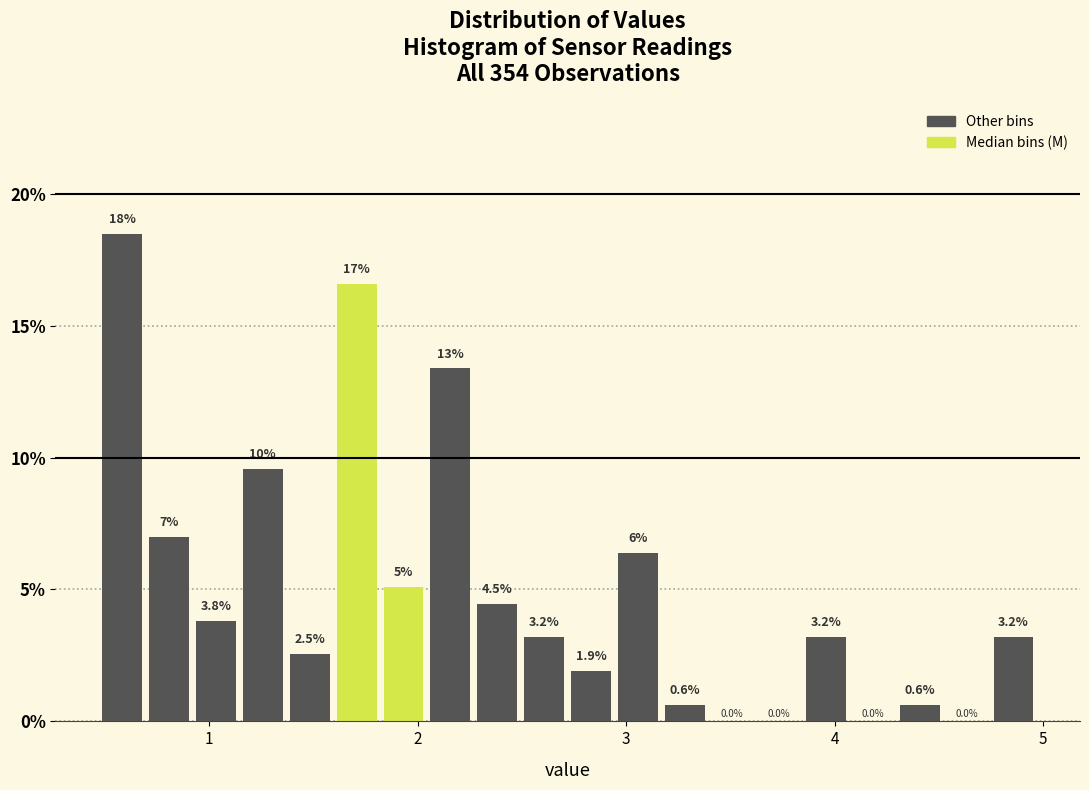

Read against the x-axis, roughly where is the centre of the tallest bar?

0.6